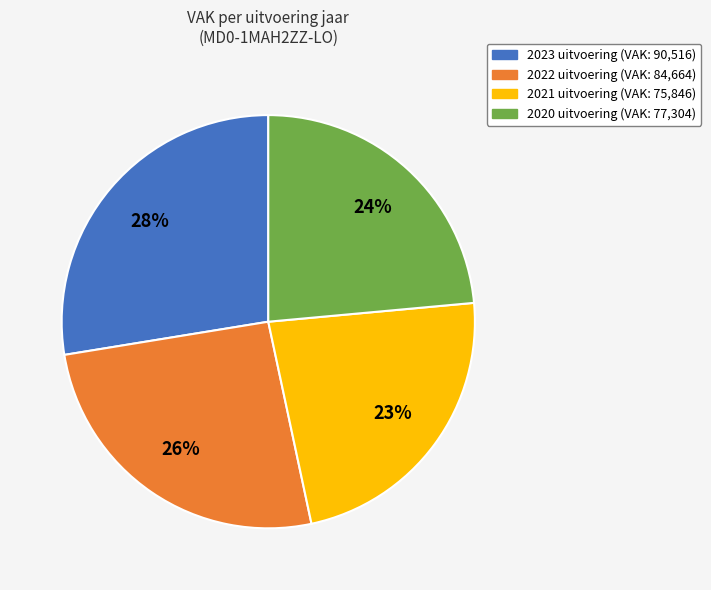

Does 2021 uitvoering represent more than half of the total?

No